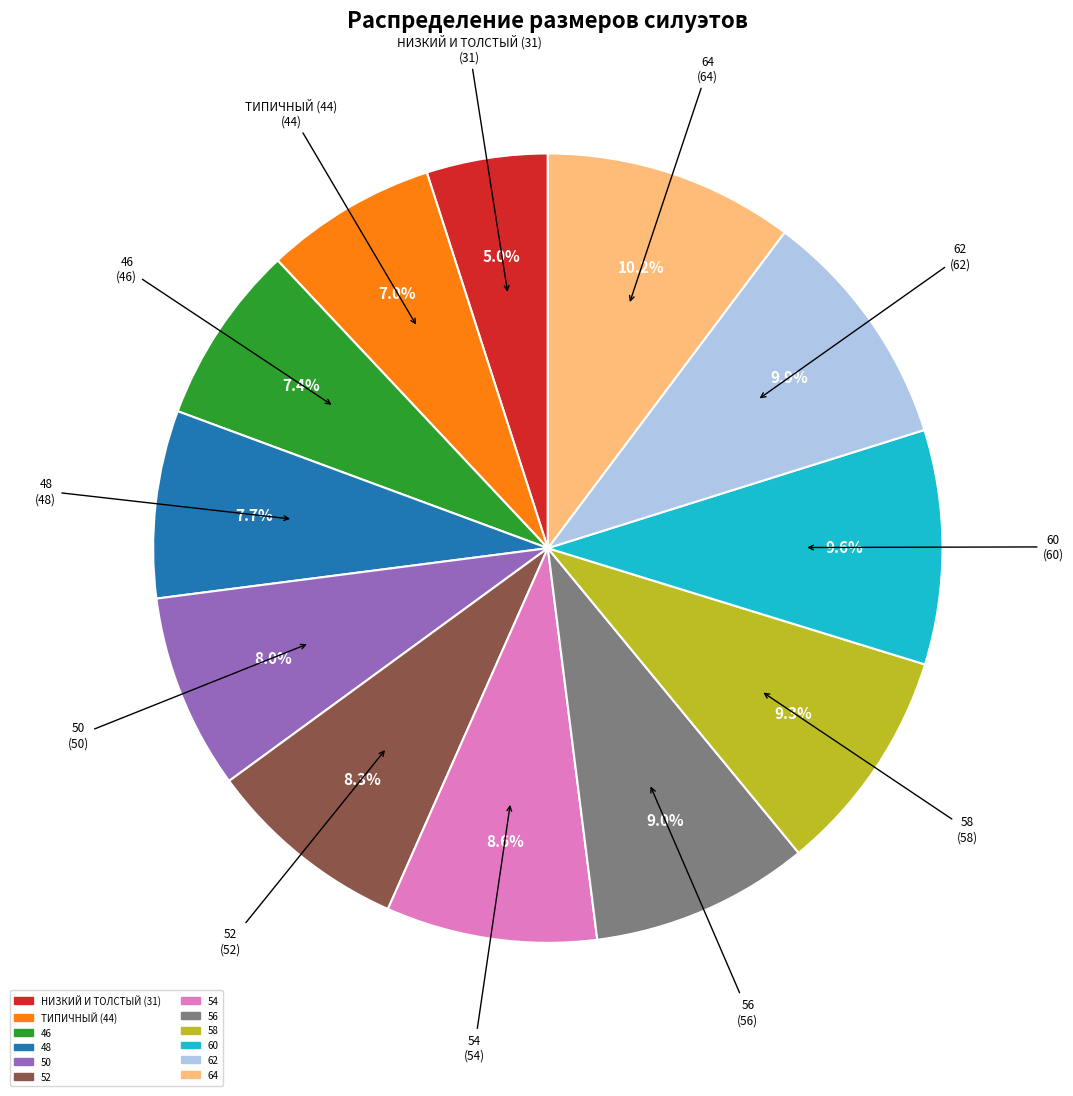

Which slice is the smallest?

НИЗКИЙ И ТОЛСТЫЙ (31)